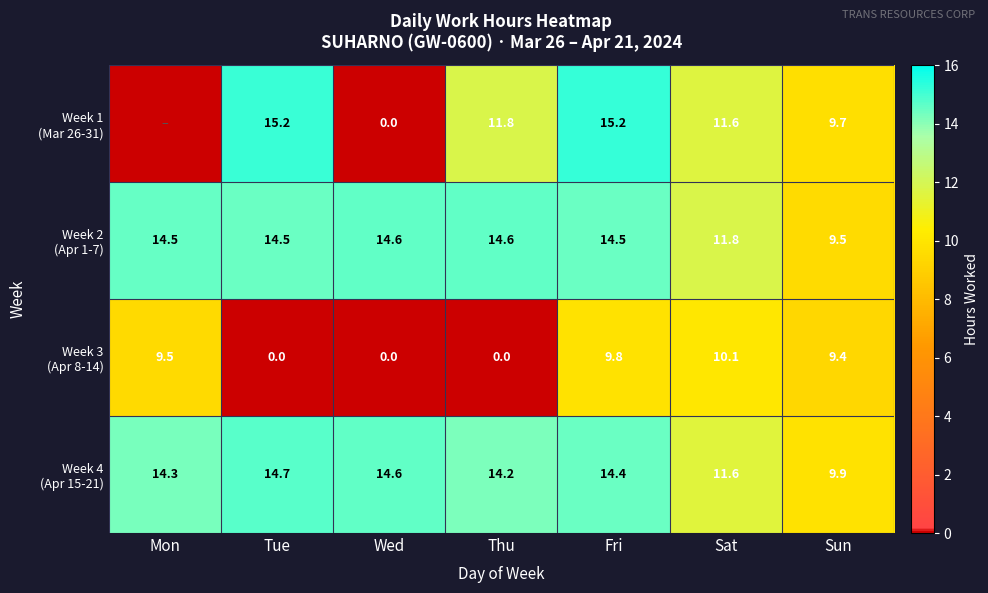

What is the difference between the highest and lowest values at Wed?

14.6